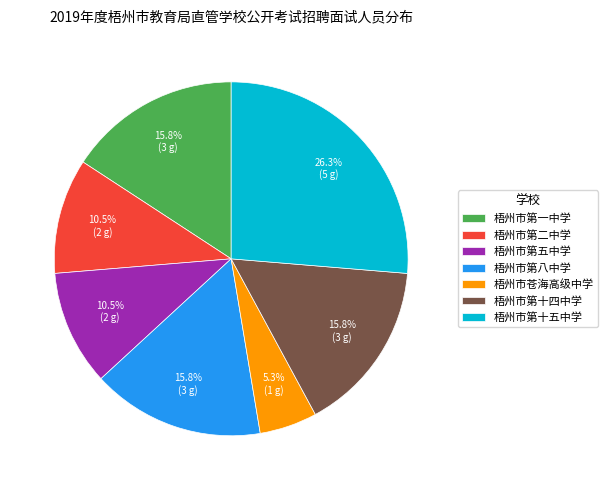

What percentage do 梧州市第十四中学 and 梧州市第十五中学 together represent?

42.1%